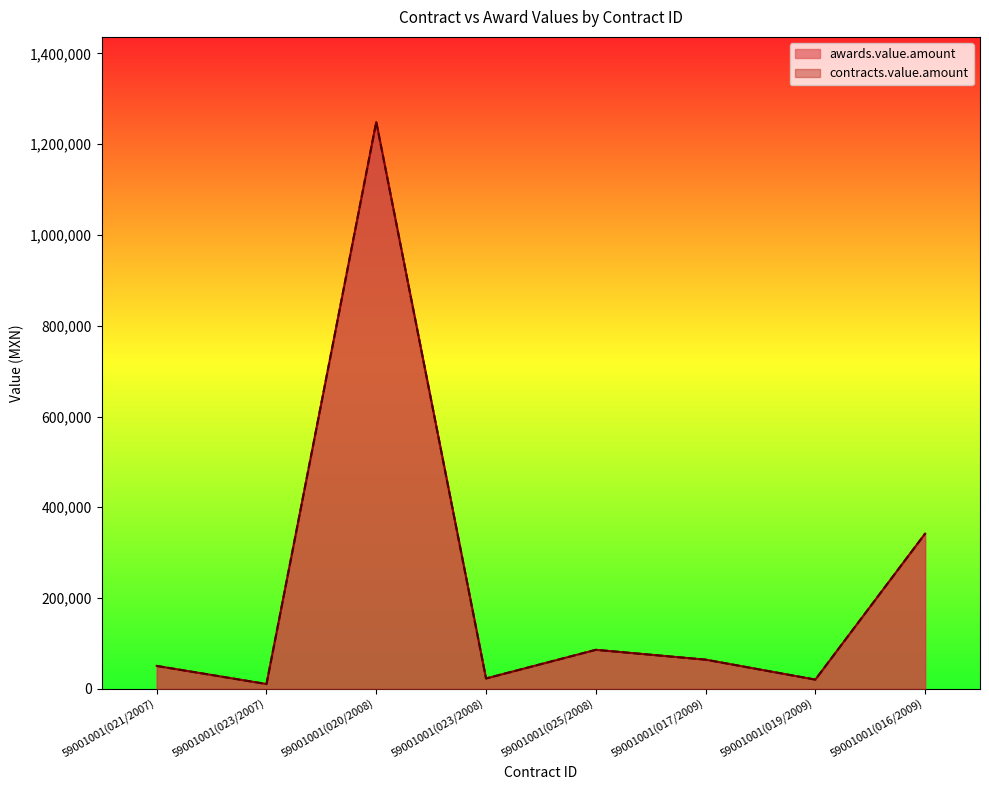

Does the chart display data point markers on the line(s)?

No